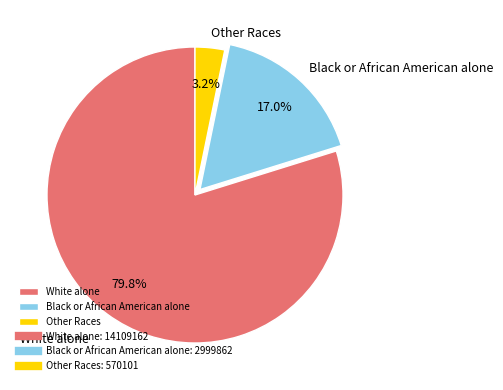

Between Other Races and Black or African American alone, which is larger?

Black or African American alone